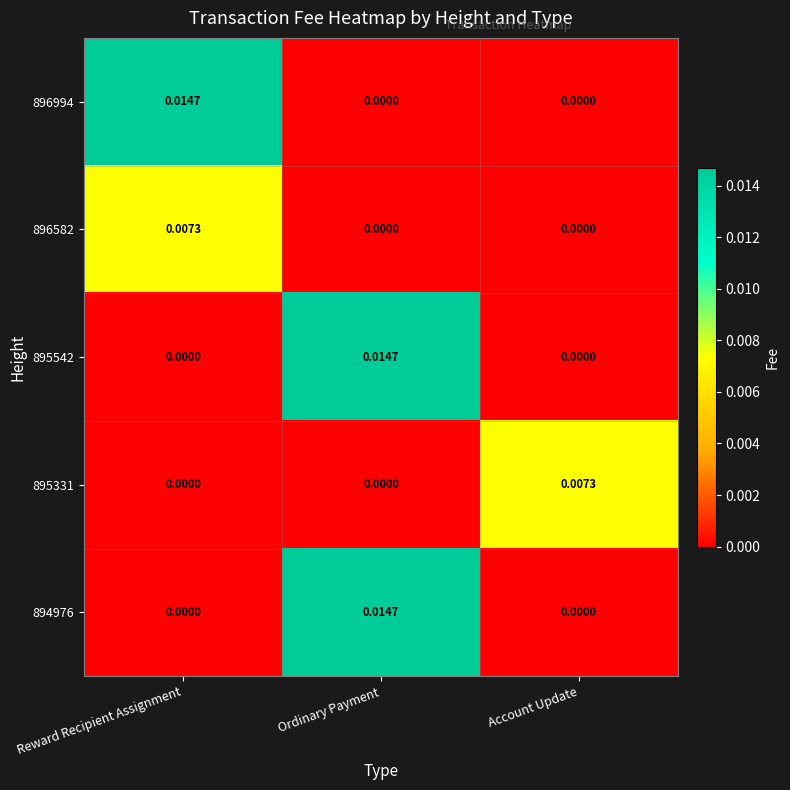

At which category is the sum across all series the highest?

Ordinary Payment